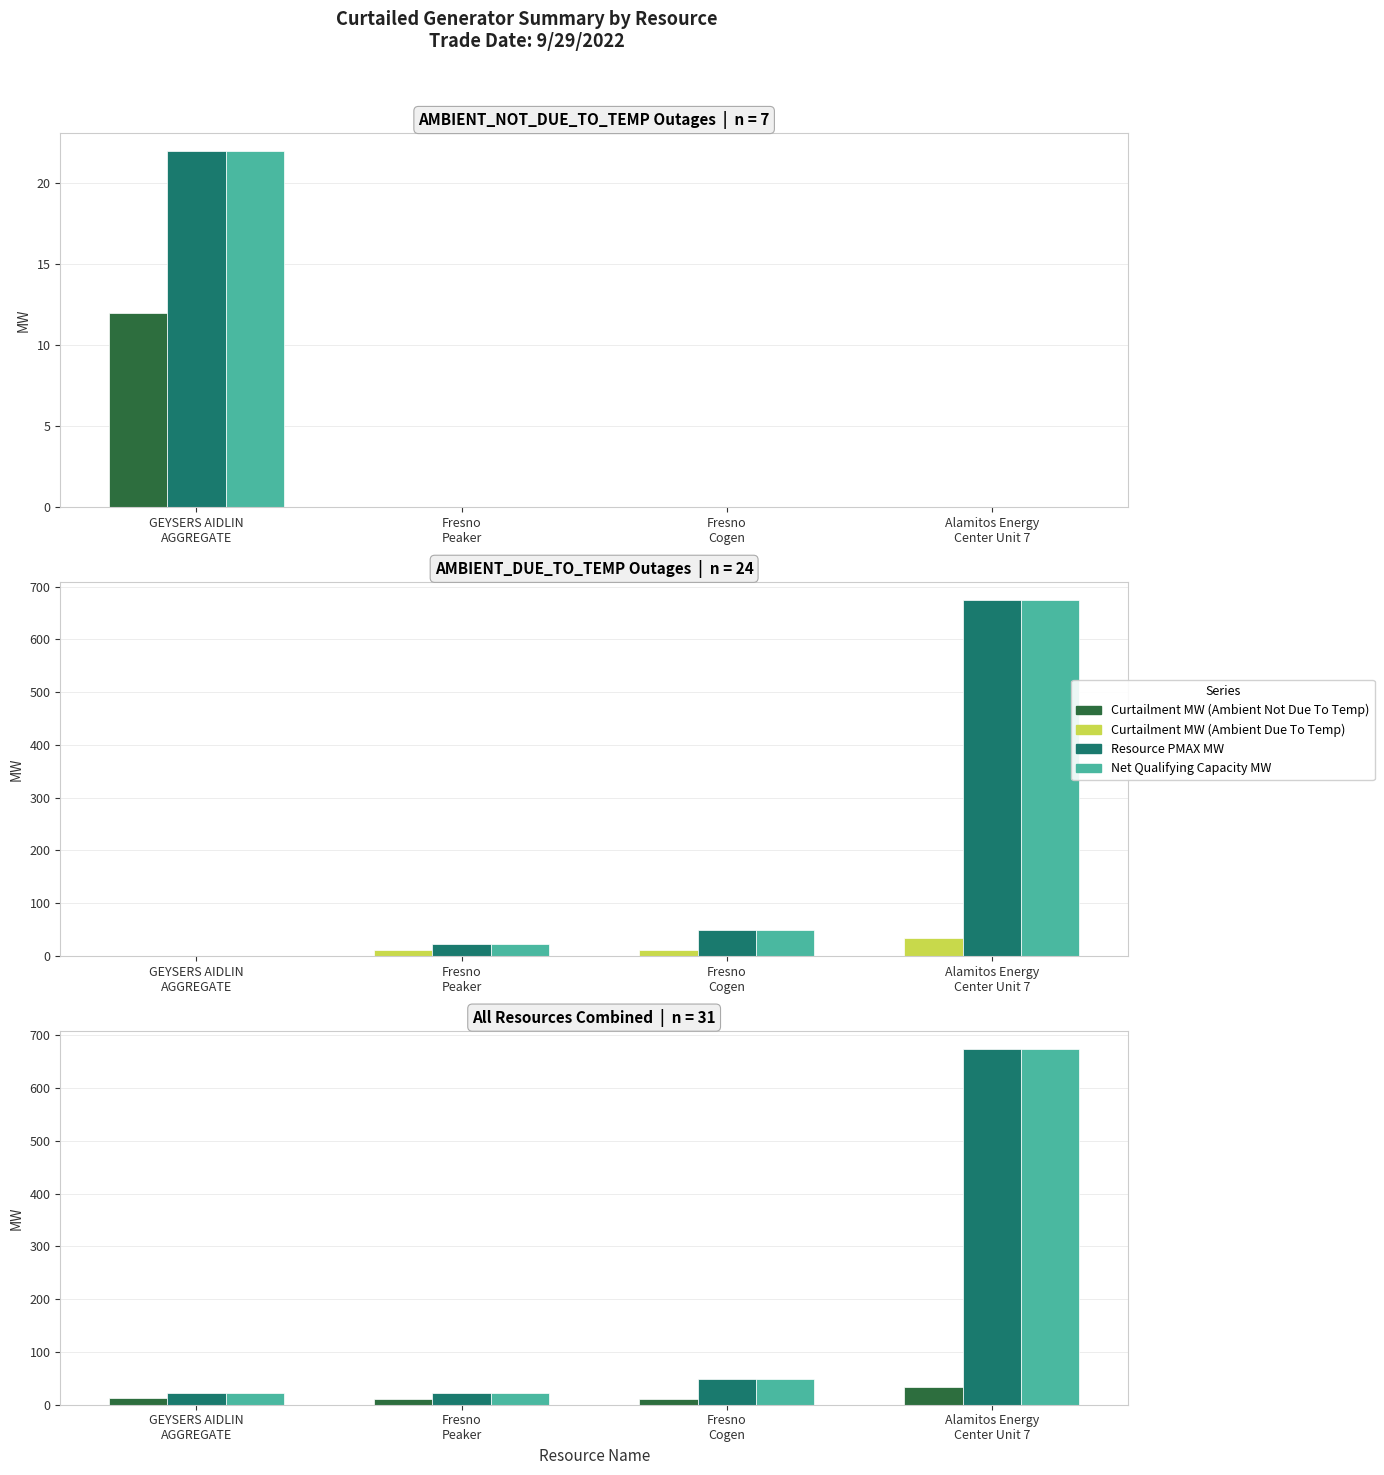

Which series has the largest total across all categories?

Resource PMAX MW